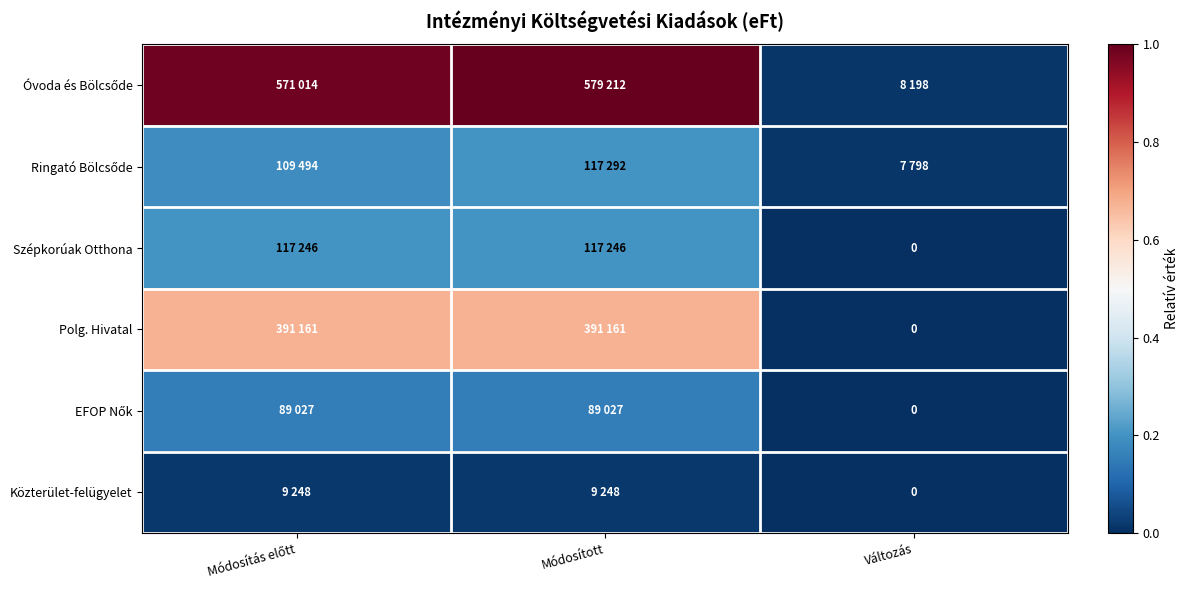

The Szépkorúak Otthona series shows 0.0 at Változás. True or false?

True